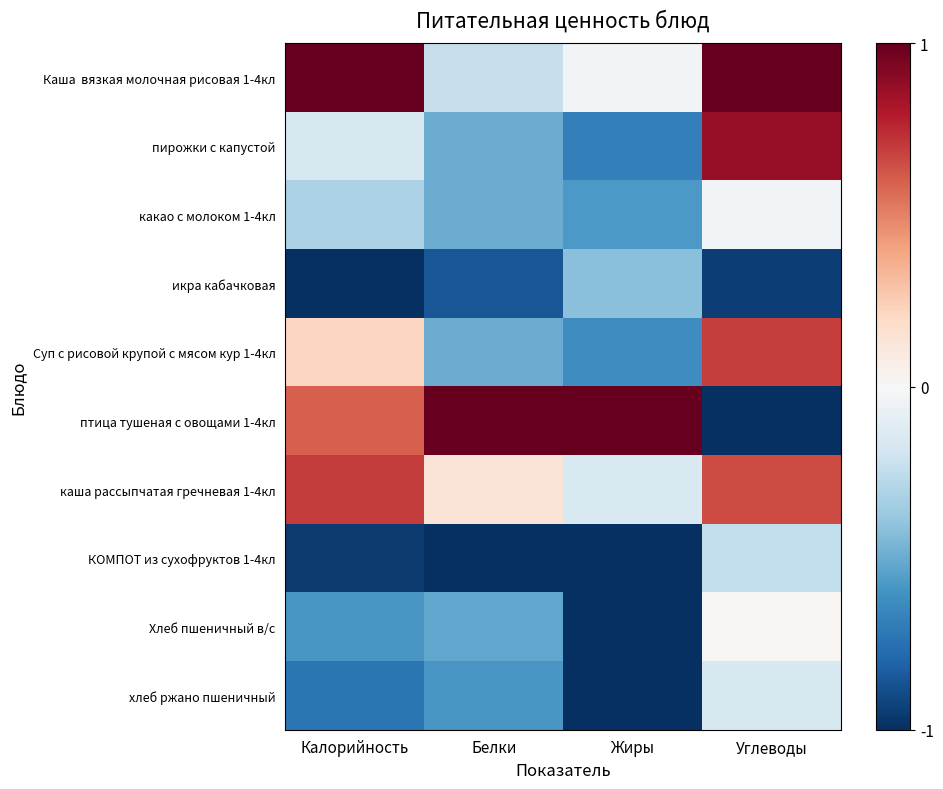

Which series has the largest range (max minus min)?

птица тушеная с овощами 1-4кл